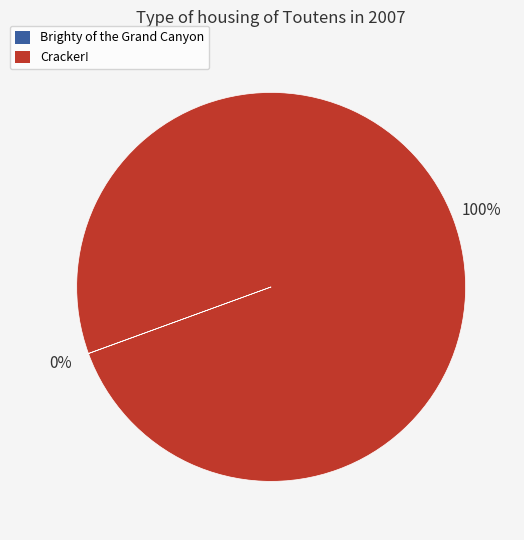

The Cracker! slice represents 100% of the pie. True or false?

True